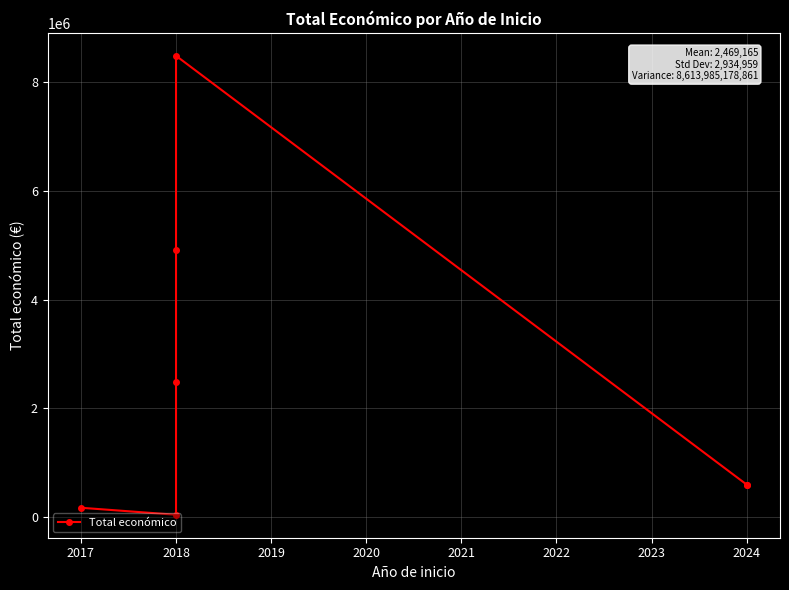

Does the chart have visible grid lines?

Yes